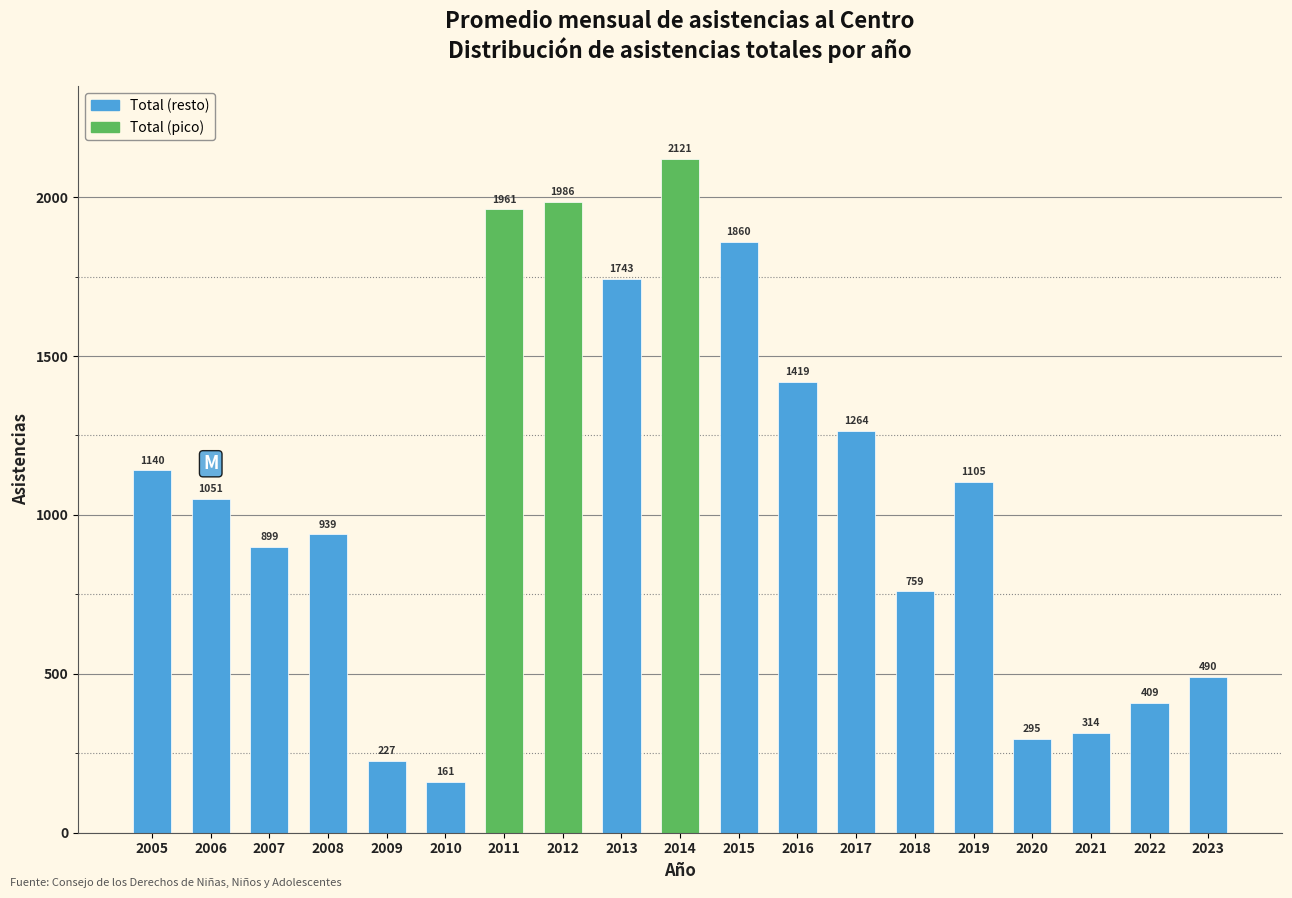

Reading right to left, list all the values displayed in this chart.

2023=490	2022=409	2021=314	2020=295	2019=1105	2018=759	2017=1264	2016=1419	2015=1860	2014=2121	2013=1743	2012=1986	2011=1961	2010=161	2009=227	2008=939	2007=899	2006=1051	2005=1140